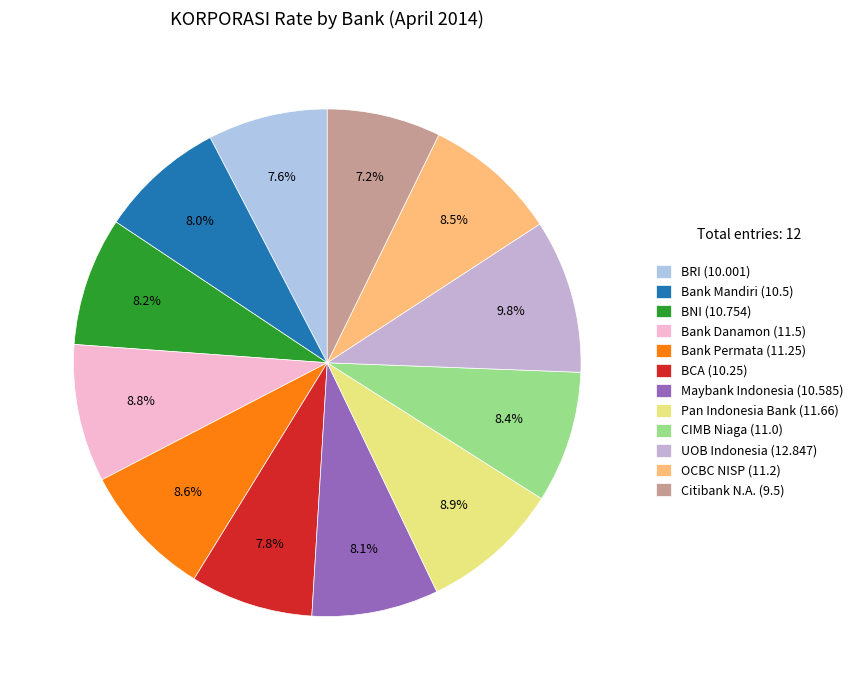

How many slices are in this pie chart?

12